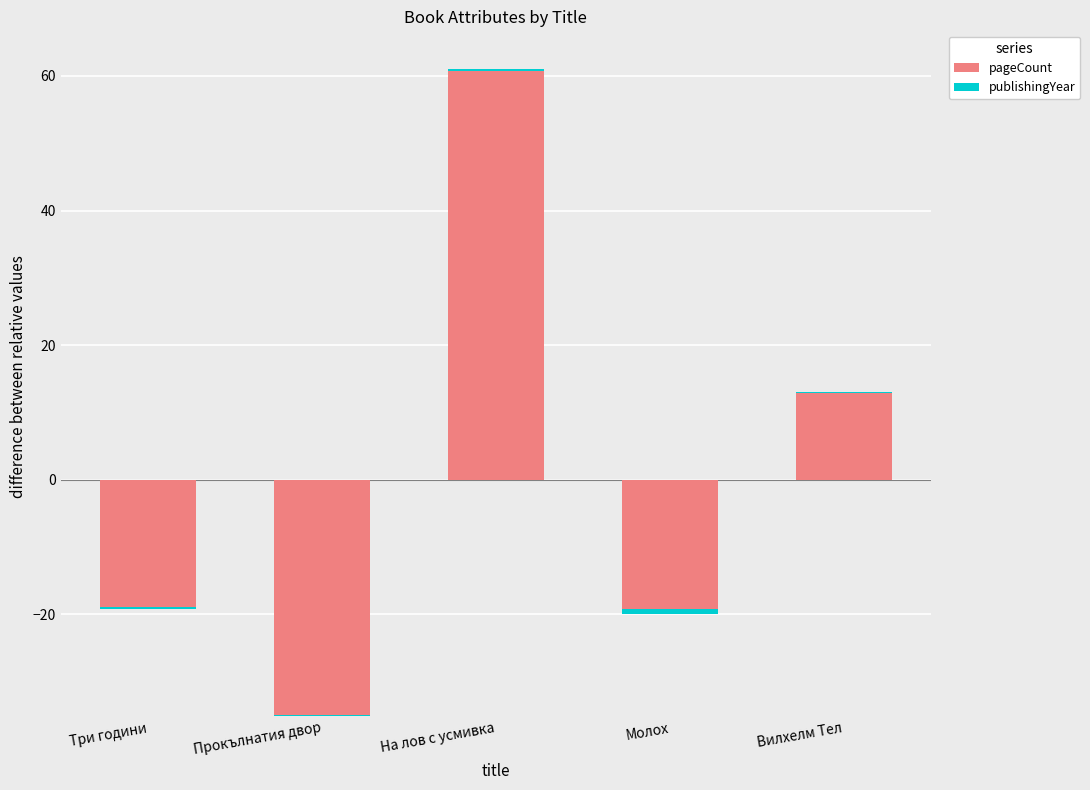

At which category is the sum across all series the highest?

На лов с усмивка